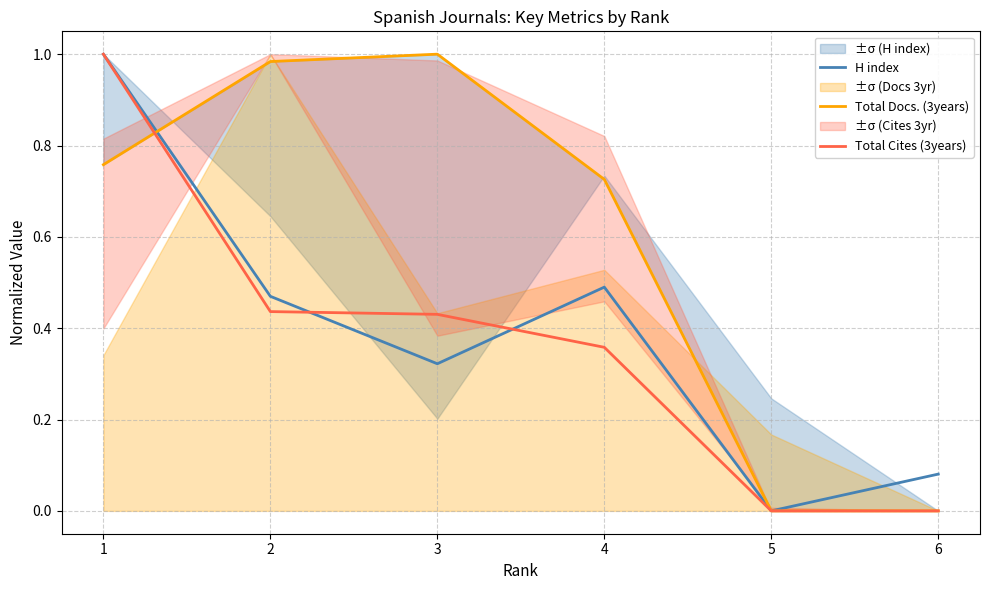

At which category does Total Docs. (3years) reach its first local peak?

3